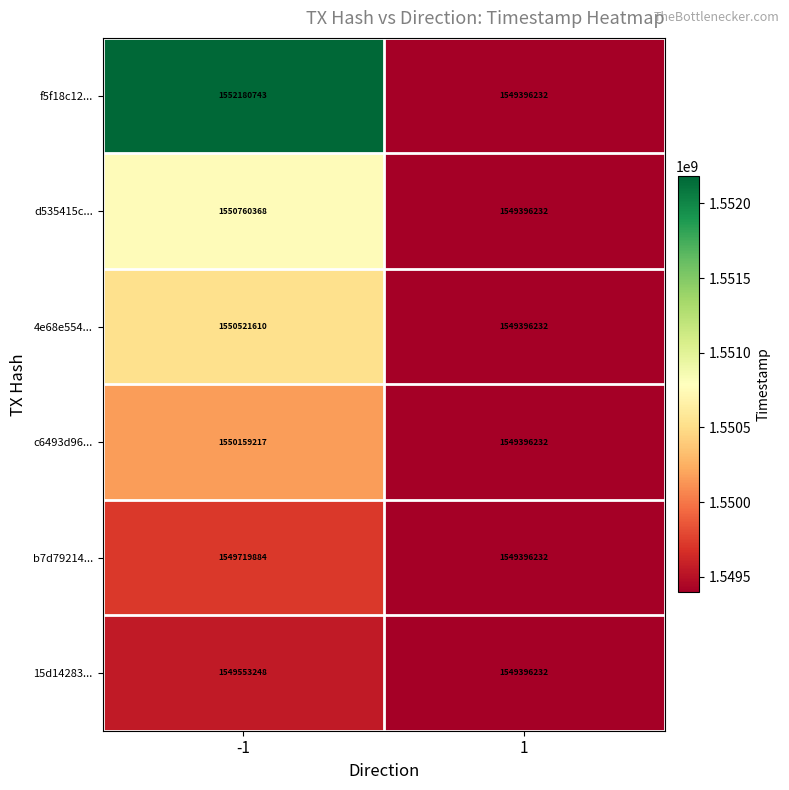

Count the number of categories in the chart.

2